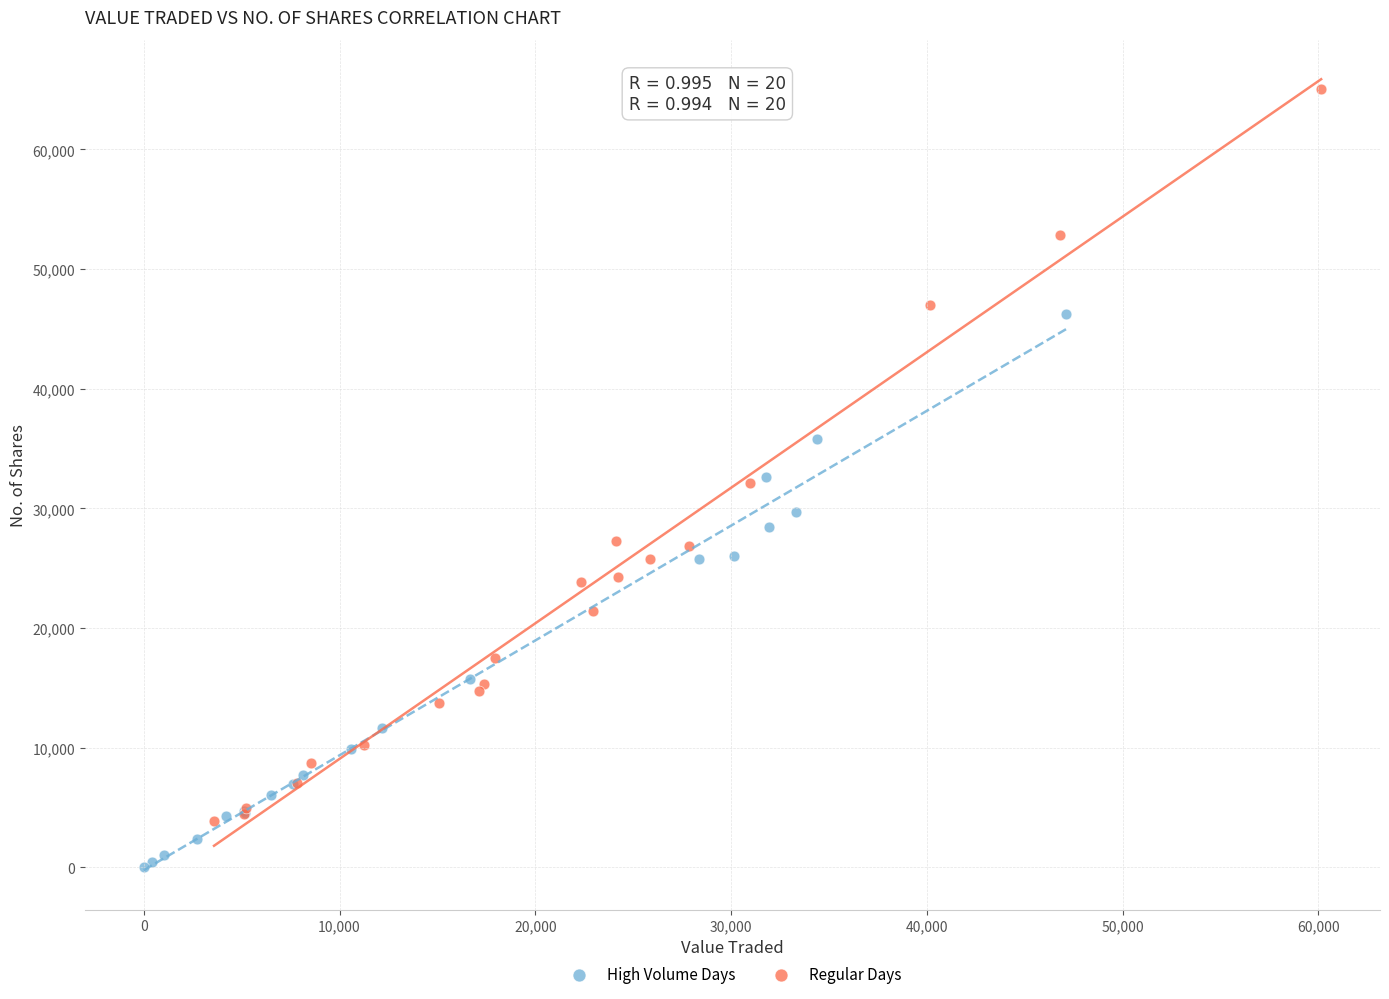

Which series contains the highest Y value?

Regular Days